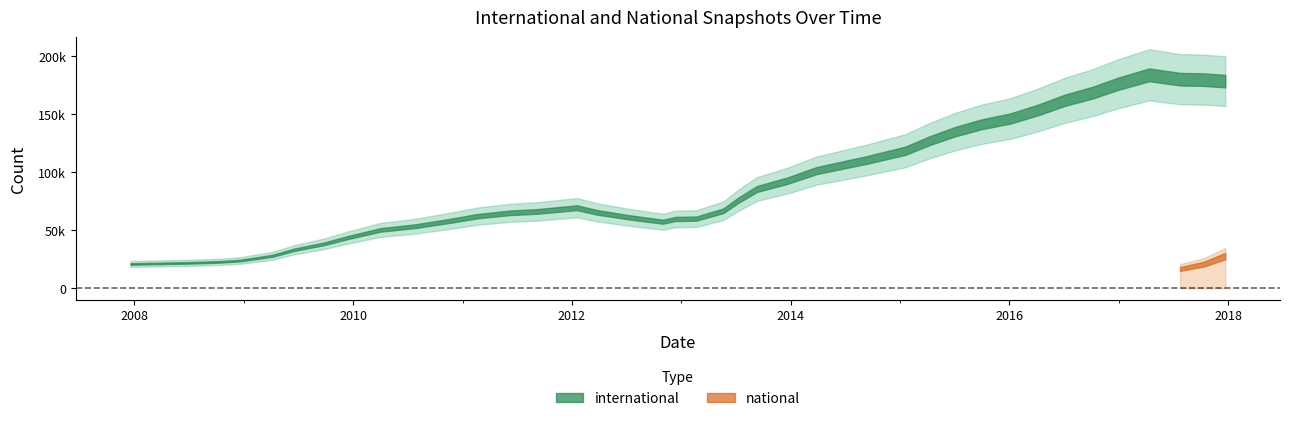

Which series has the largest total across all categories?

international